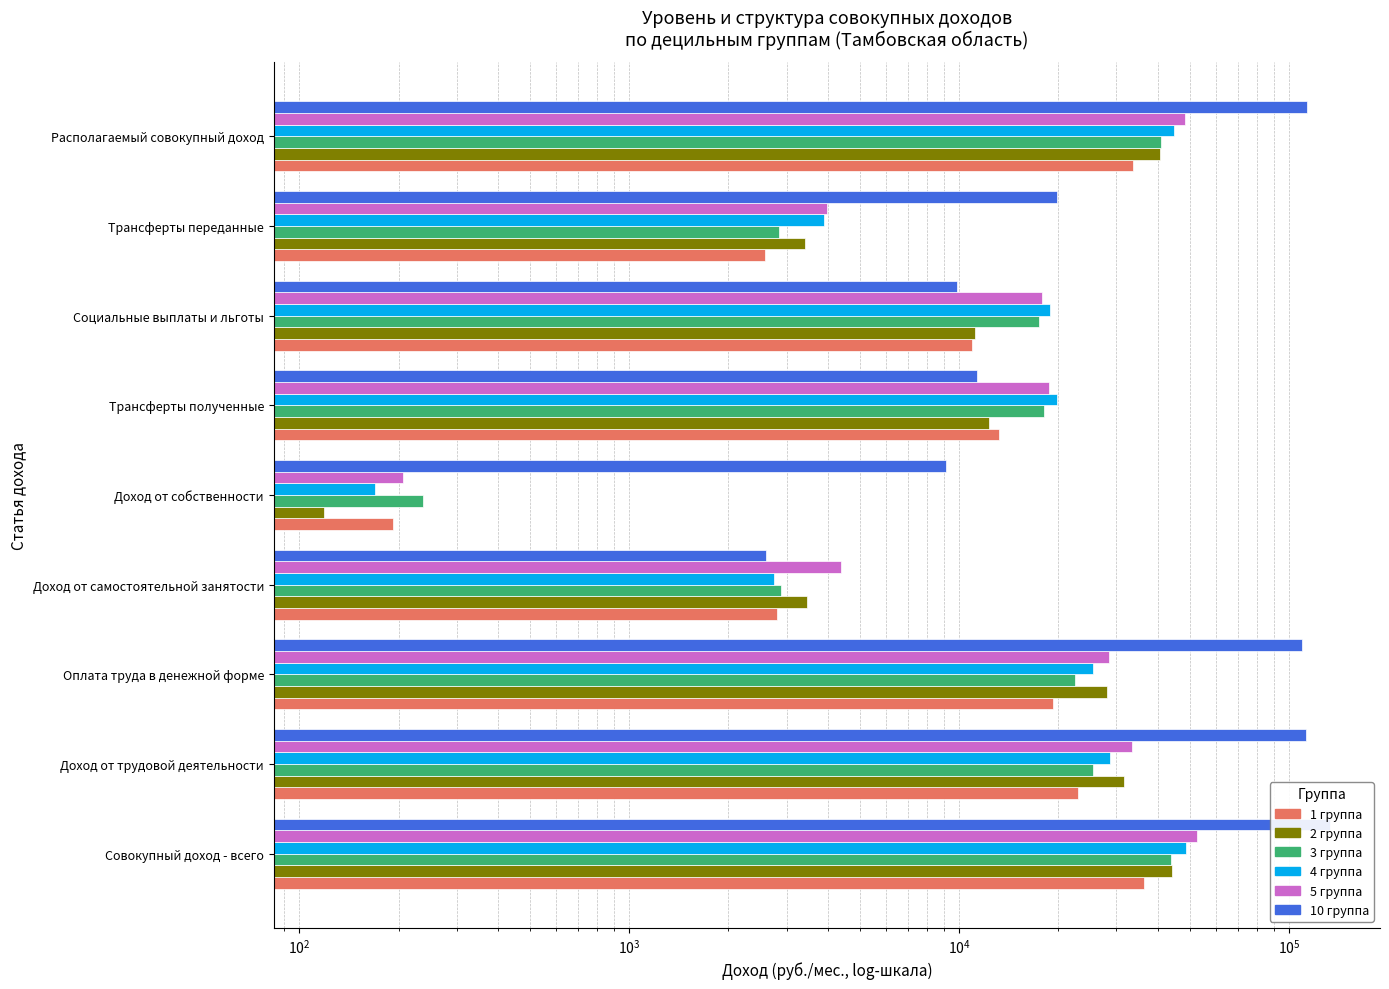

What is the difference between the second highest and second lowest values in the 10 группа series?

103897.1